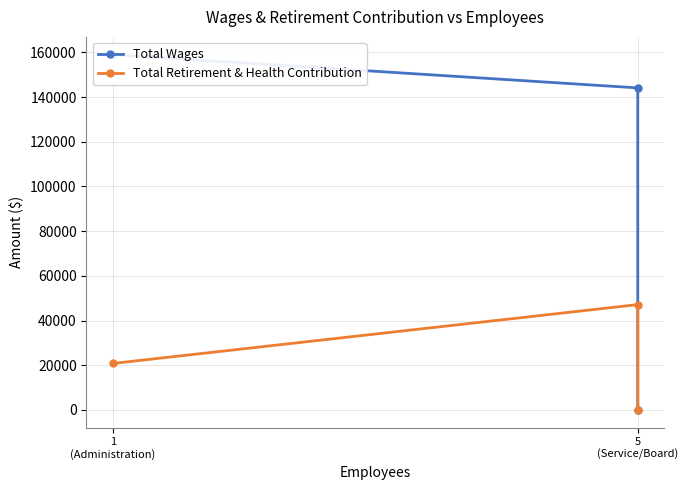

How many lines are shown in the chart?

2